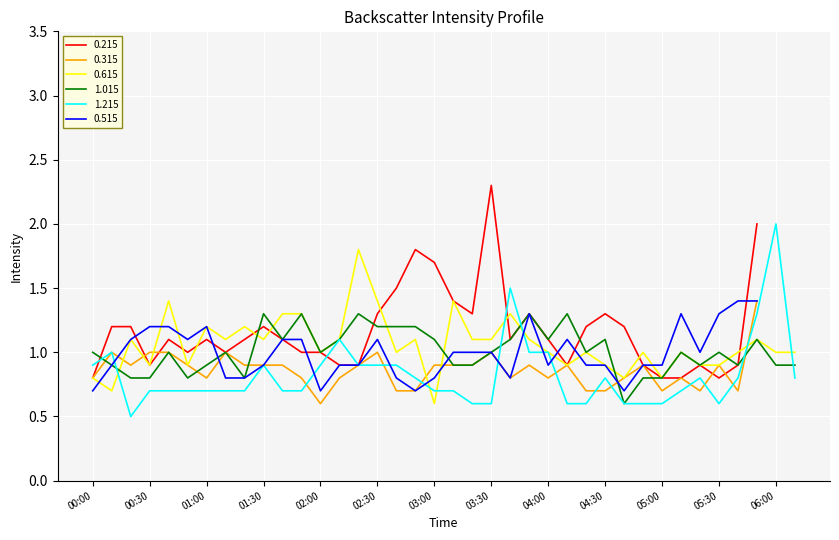

What is the smallest value displayed?

0.5